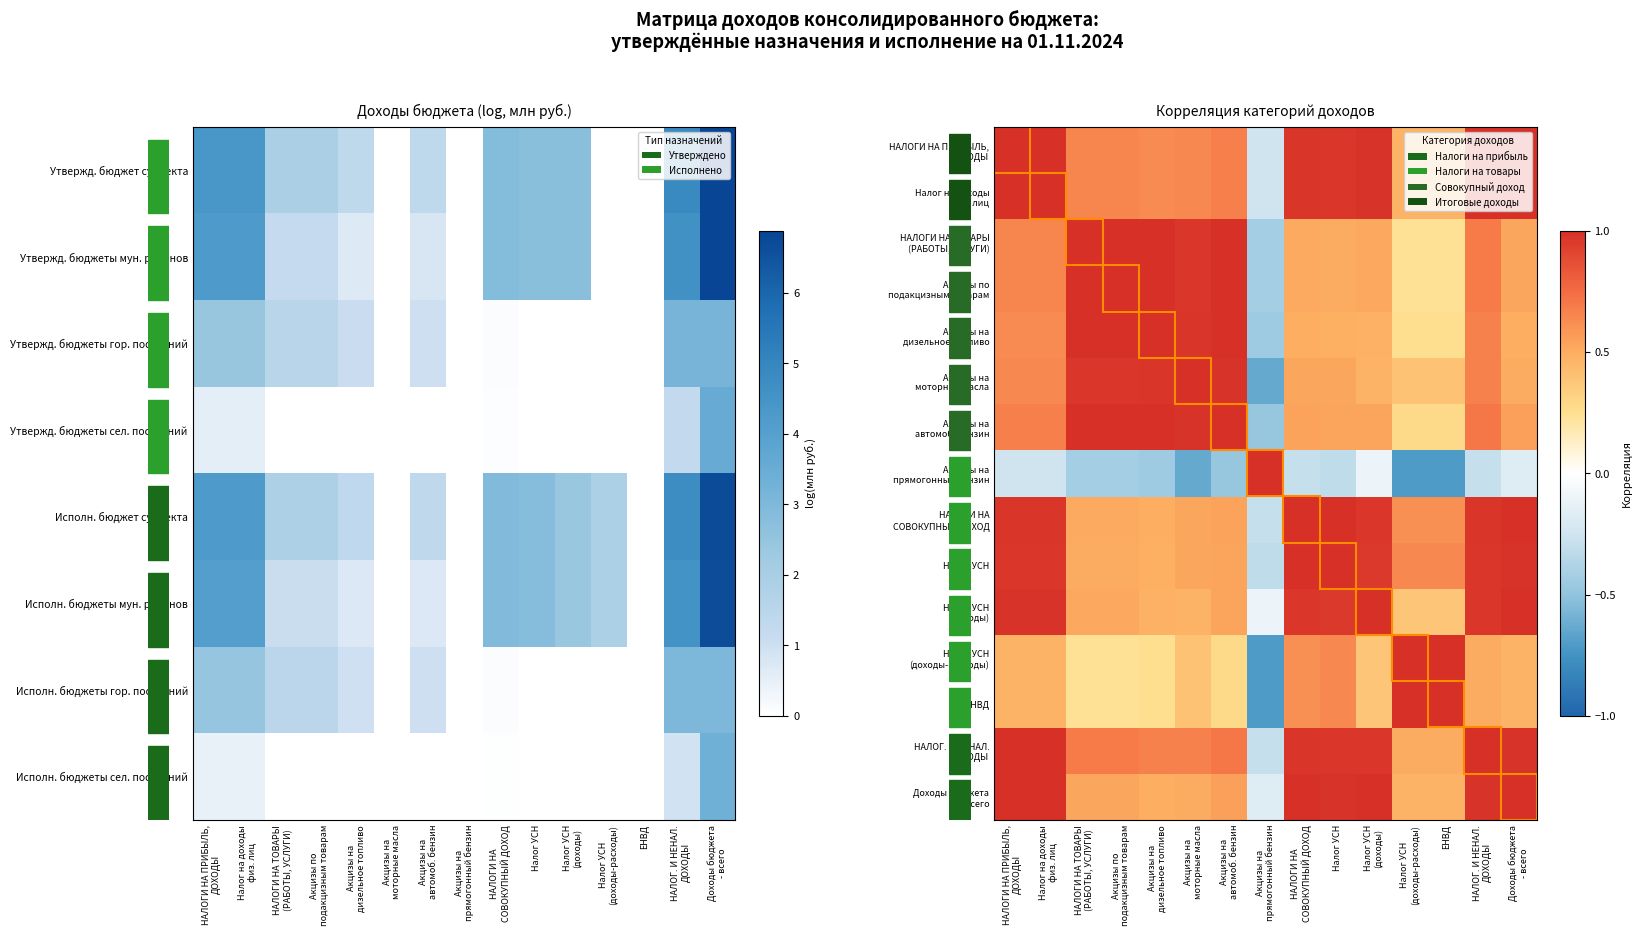

How many negative values does the Доходы бюджета - всего series have?

1